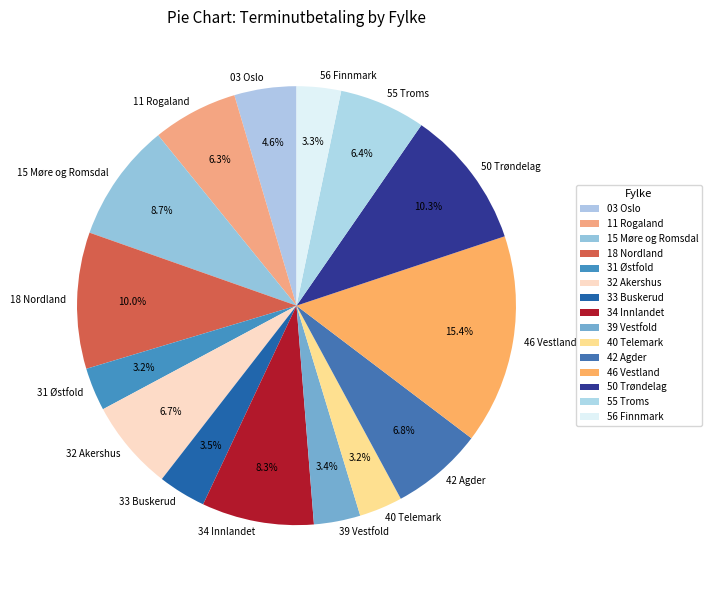

What percentage is the 56 Finnmark slice, to the nearest percent?

3%